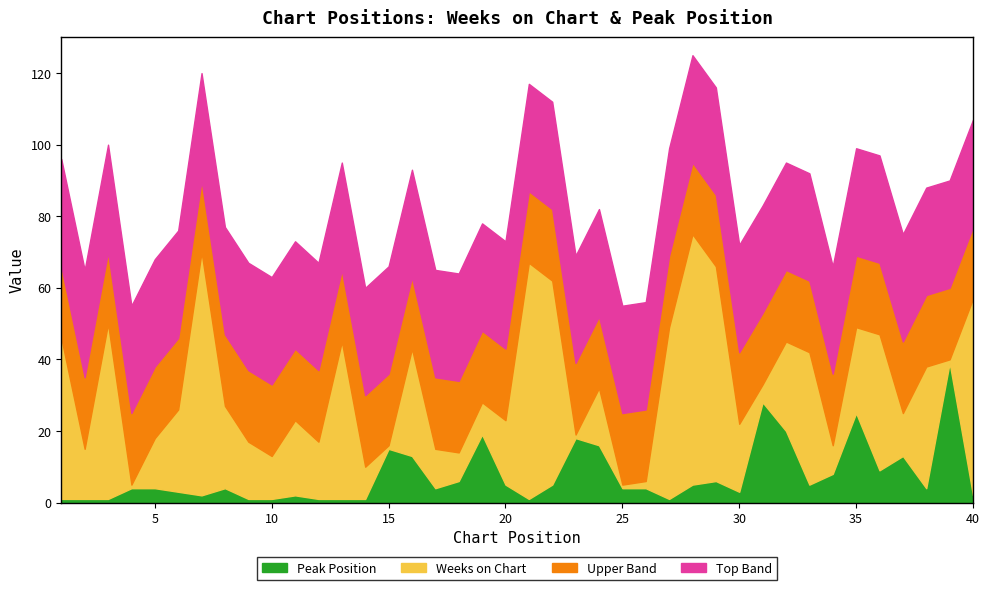

What is the smallest value displayed?

1